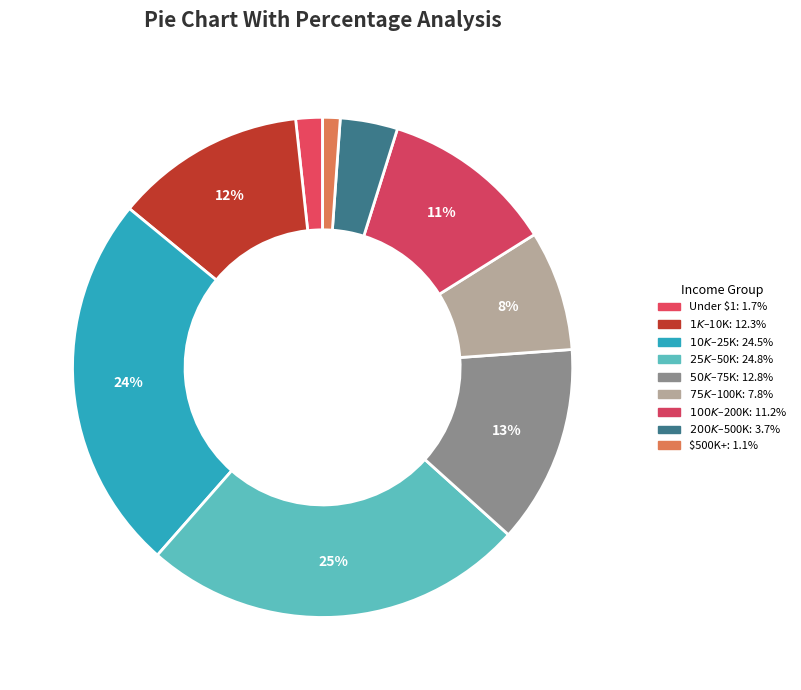

Count the number of slices in the pie.

9